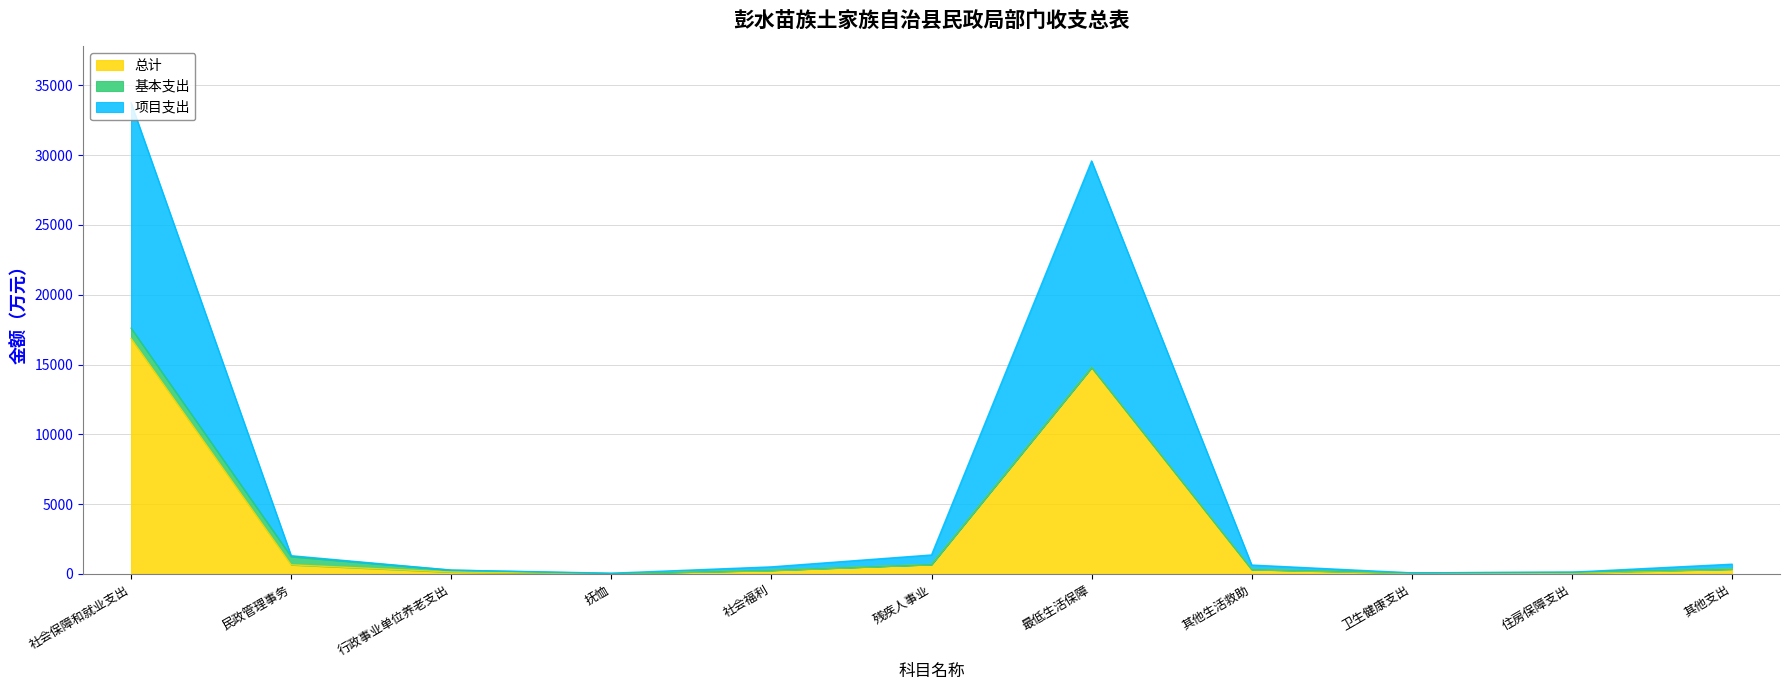

What is the value of the 项目支出 point at the 1st from the left?

33729.1